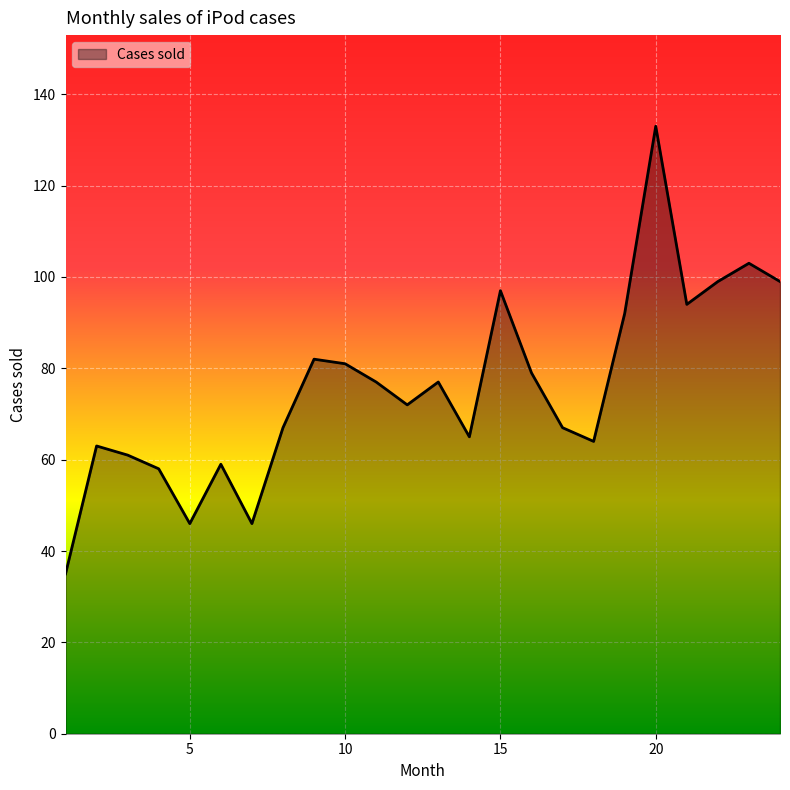

What is the minimum value shown in the chart?

35